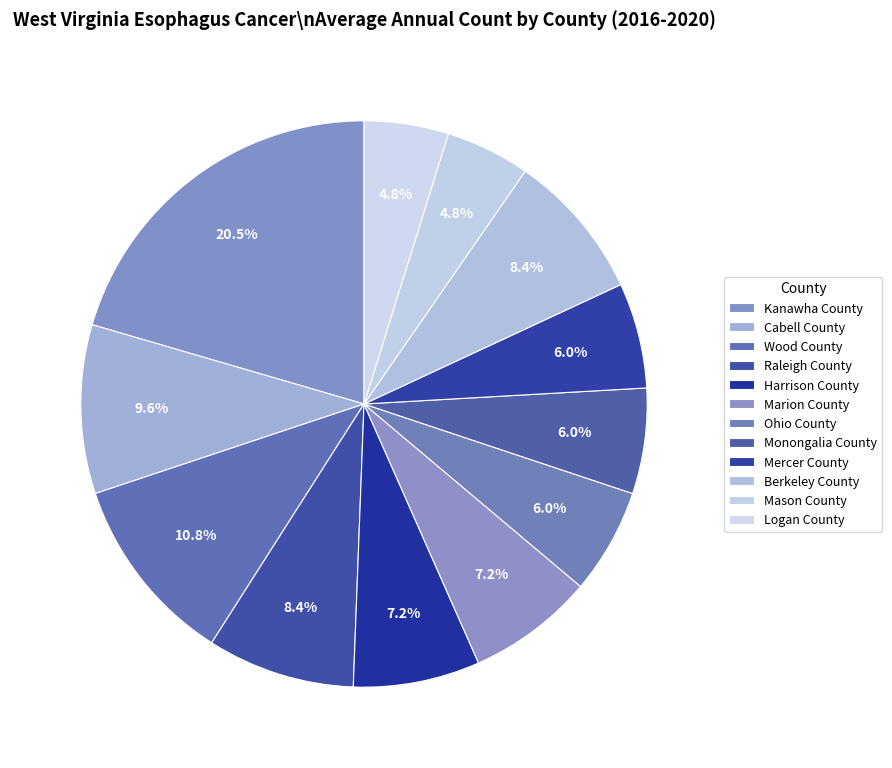

Is the sum of Harrison County and Ohio County greater than half?

No